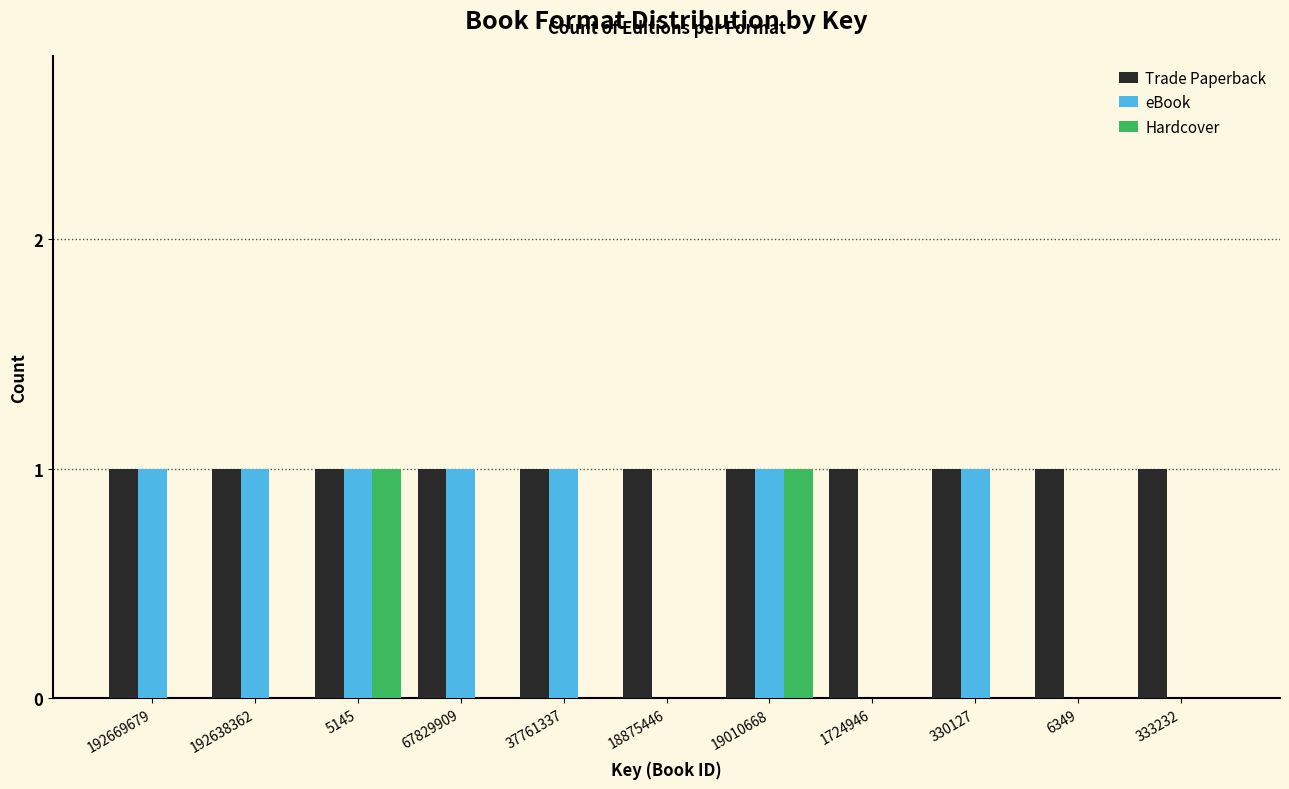

Which series changed the most between 67829909 and 333232?

eBook